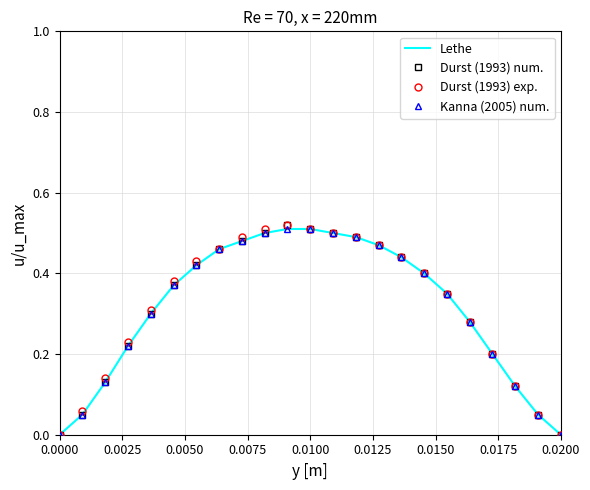

Count the number of data series in this chart.

4